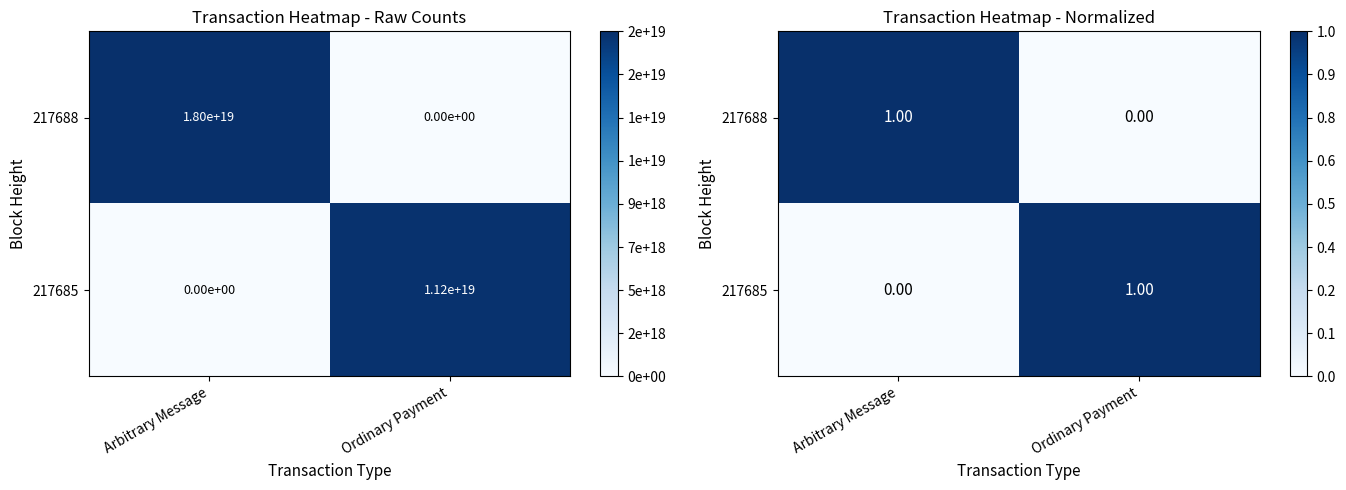

Between Arbitrary Message and Ordinary Payment, which series saw the biggest shift?

217688